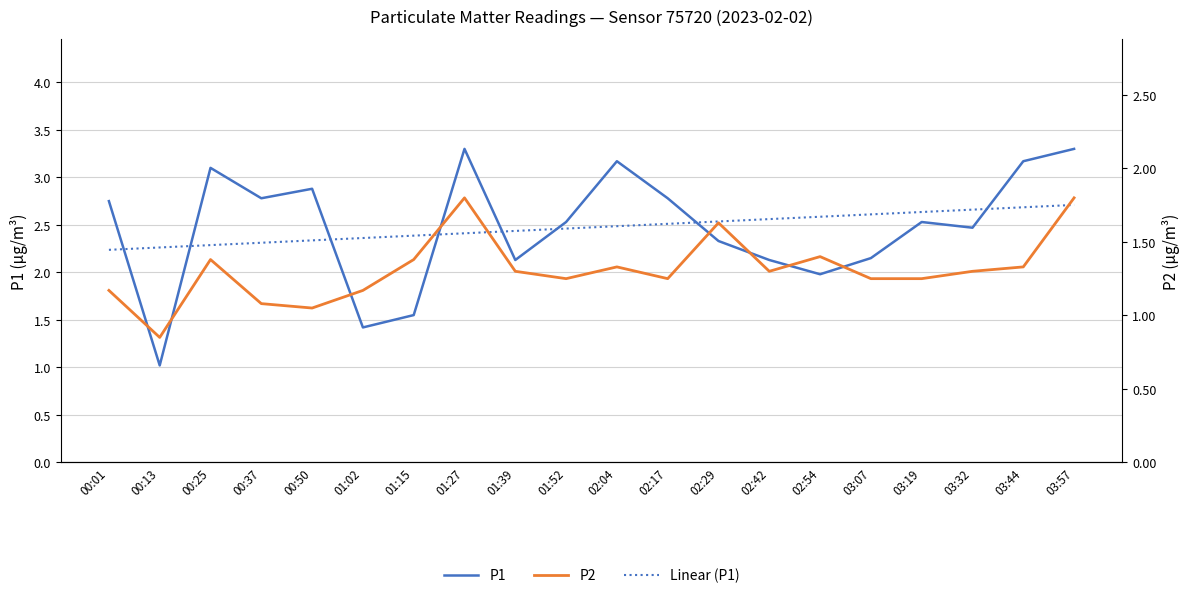

What is the difference between the second highest and minimum values in the Linear (P1) series?

0.4